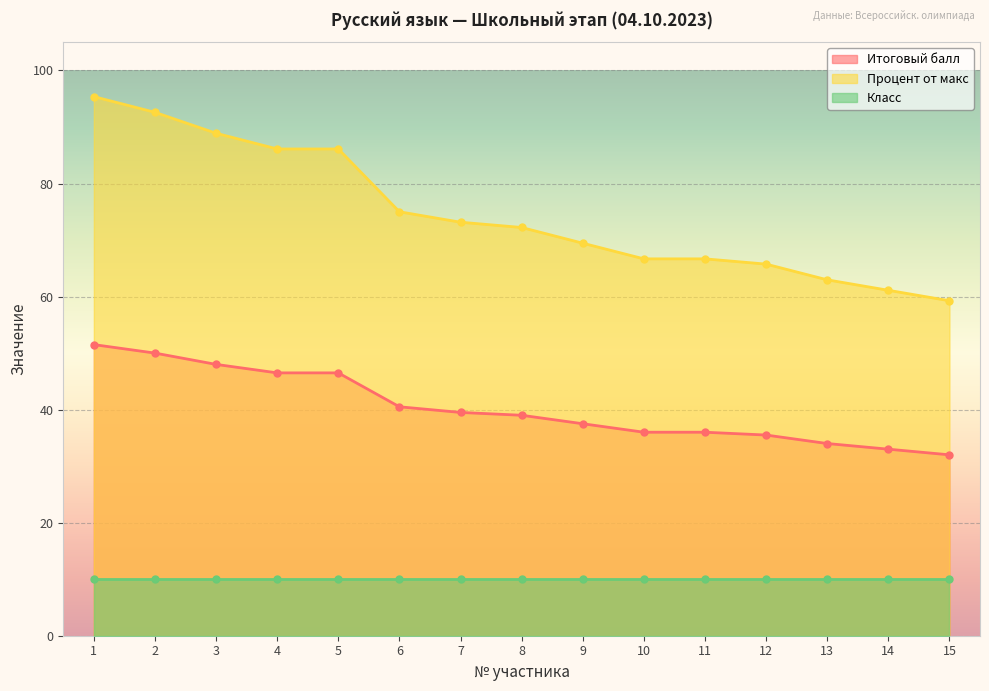

What is the difference between the maximum and minimum values in the Процент от макс series?

36.1